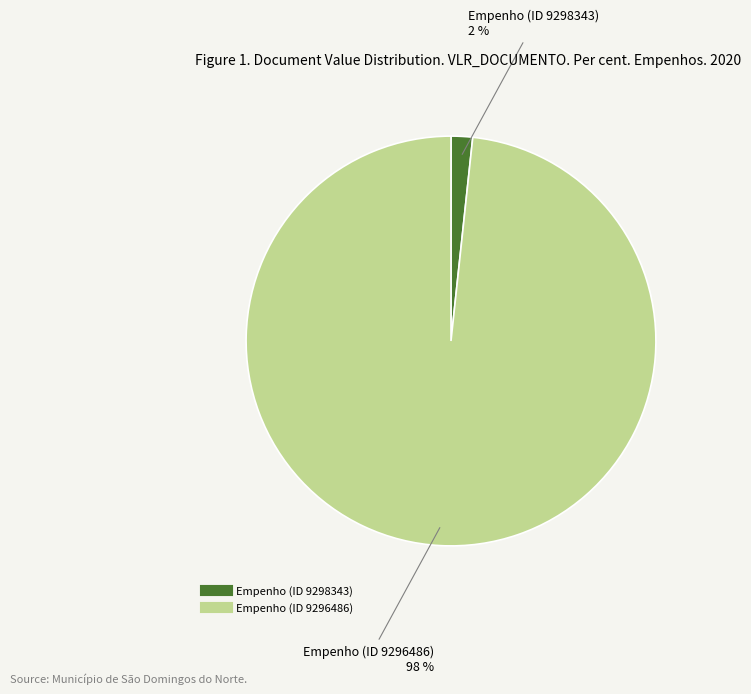

Rank the categories by value from highest to lowest.

Empenho (ID 9296486), Empenho (ID 9298343)